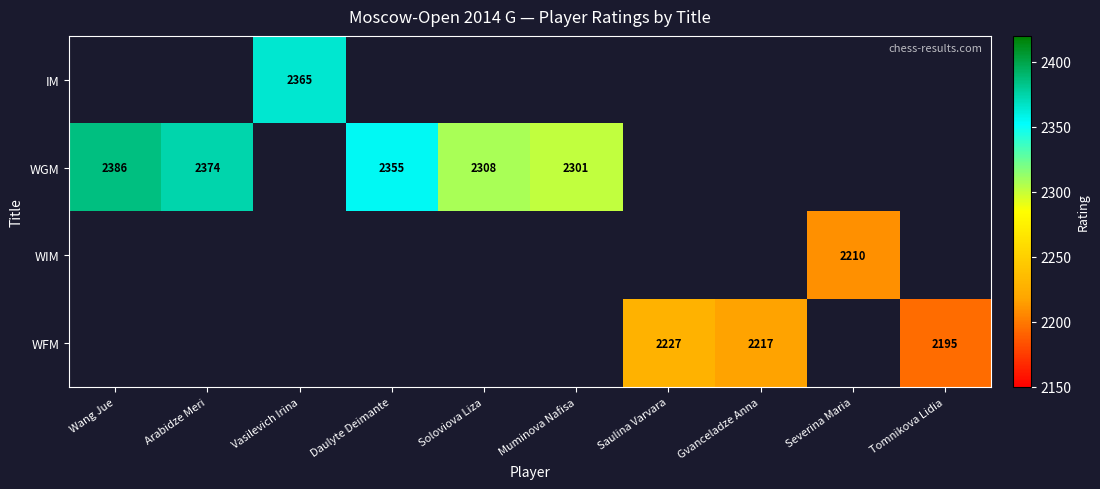

Which label corresponds to the smallest value in the chart?

Tomnikova Lidia